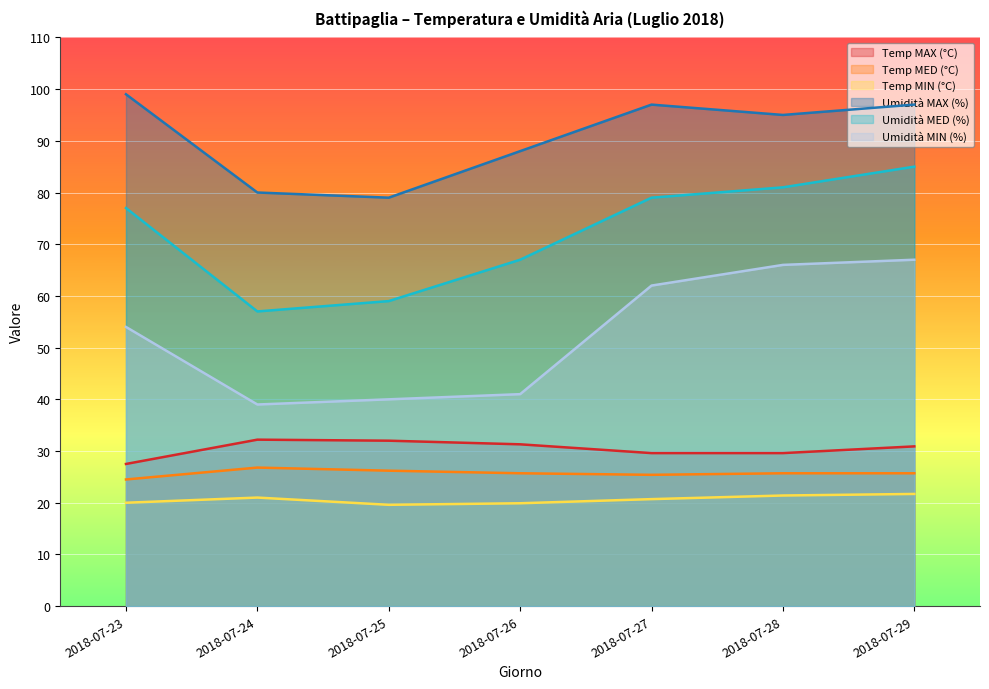

Between 2018-07-25 and 2018-07-27, which is larger?

2018-07-25